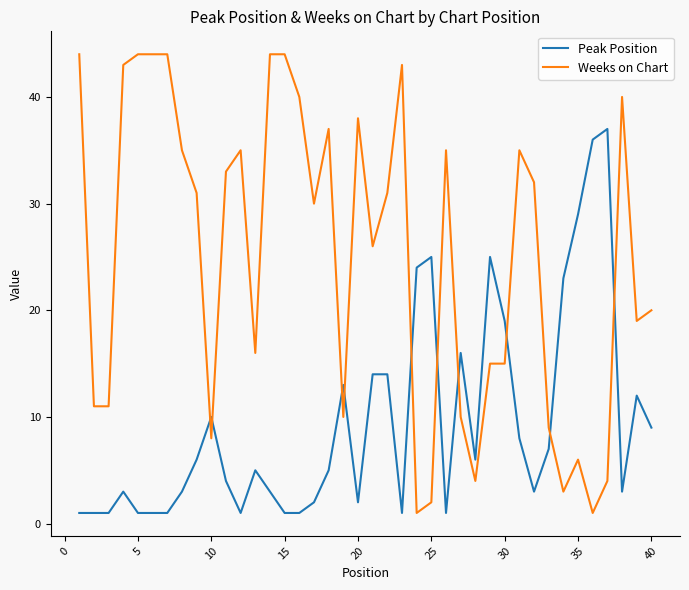

Which series has the largest total across all categories?

Weeks on Chart